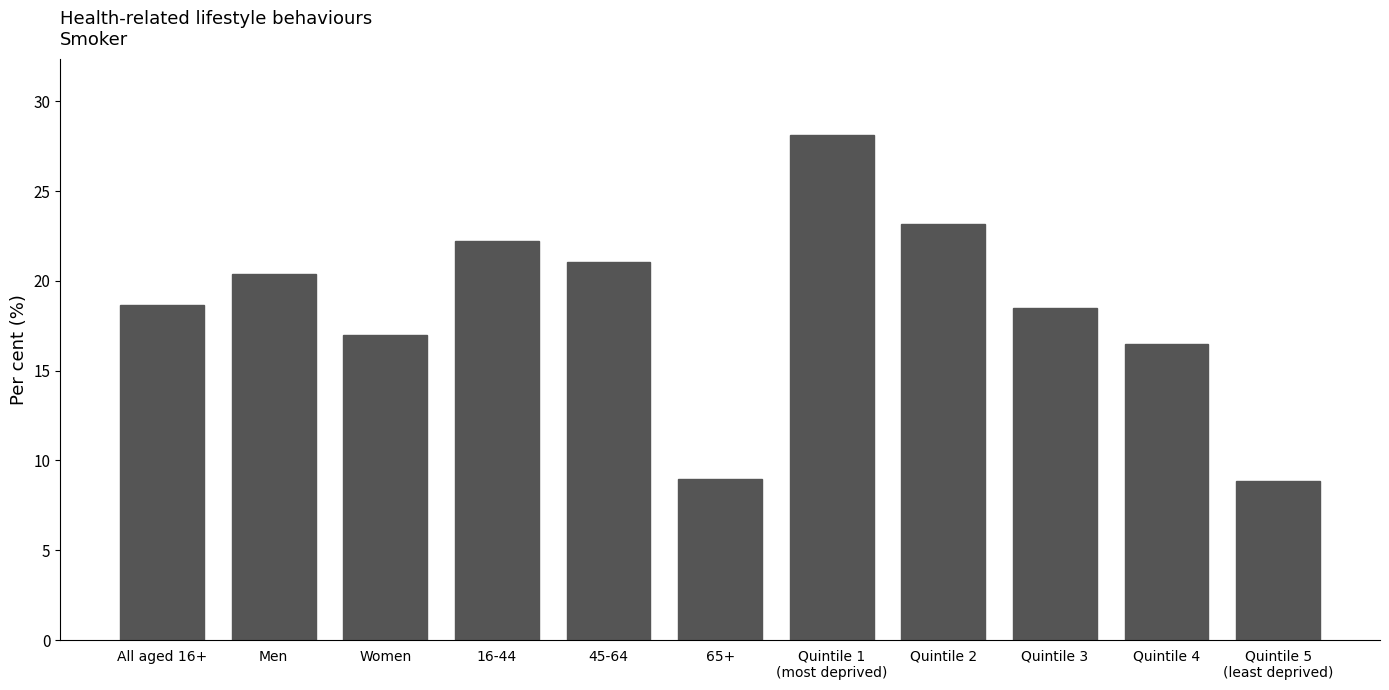

What is the maximum value shown in the chart?

28.2